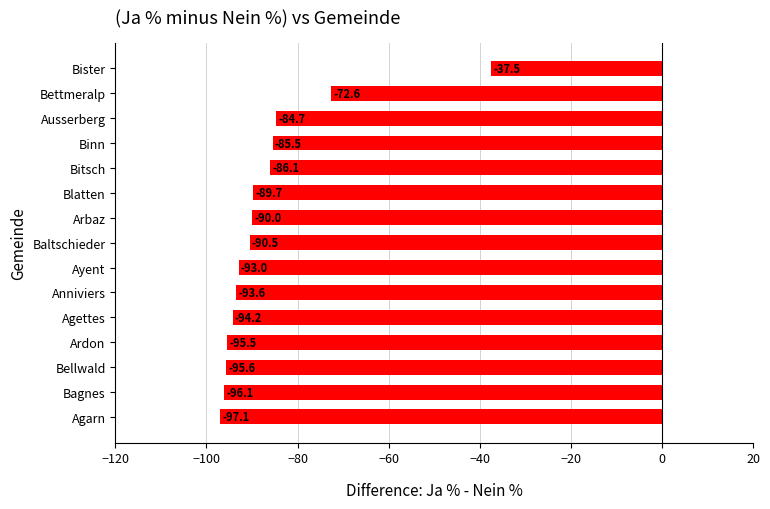

What is the sum of the values at Ausserberg and Bister?

-122.2